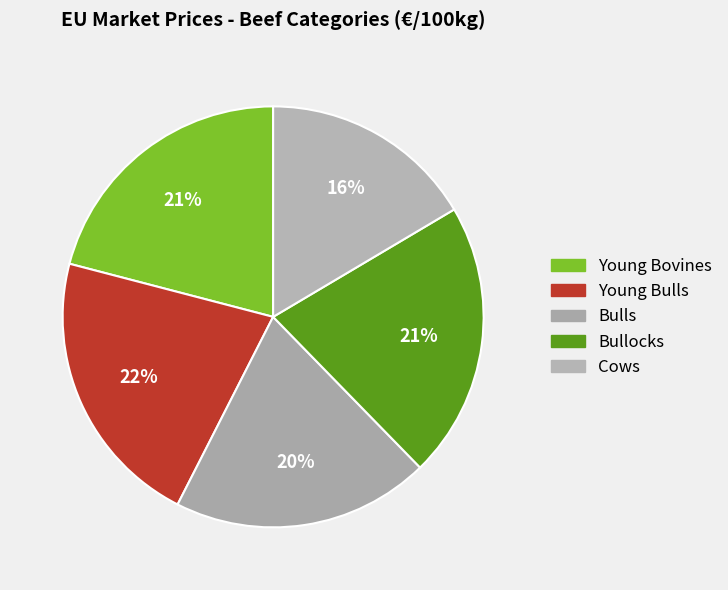

Count the number of slices in the pie.

5